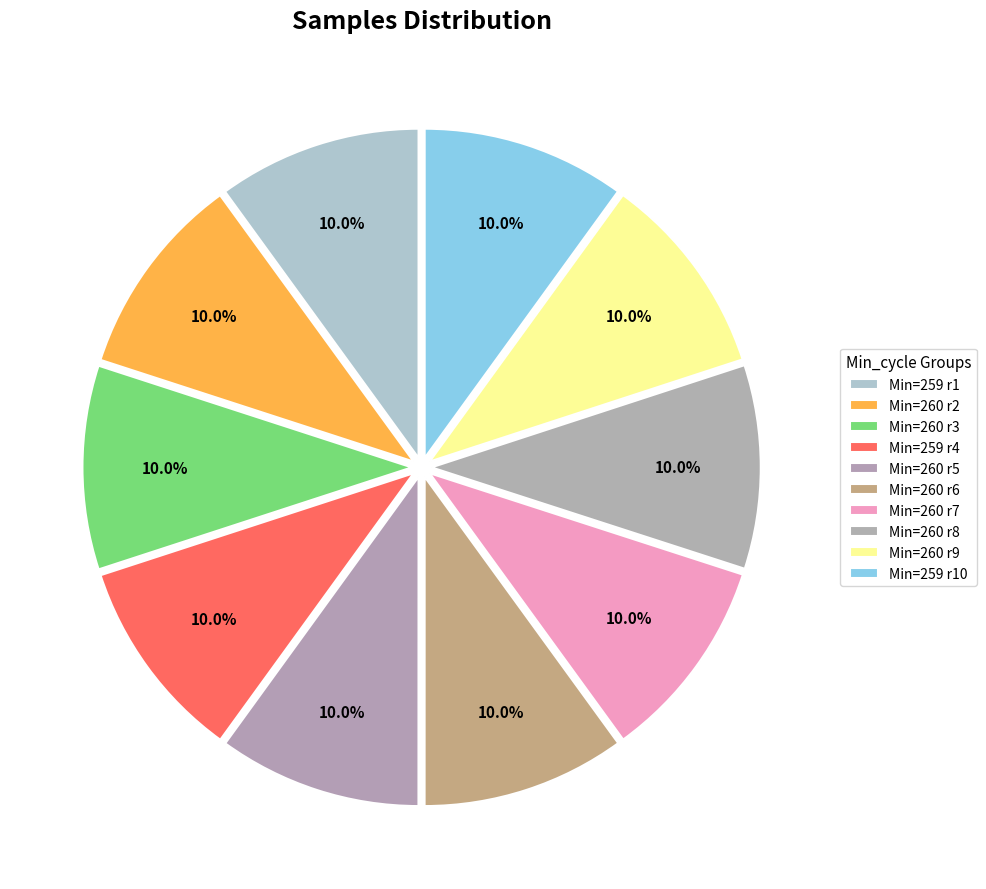

Count the number of slices in the pie.

10